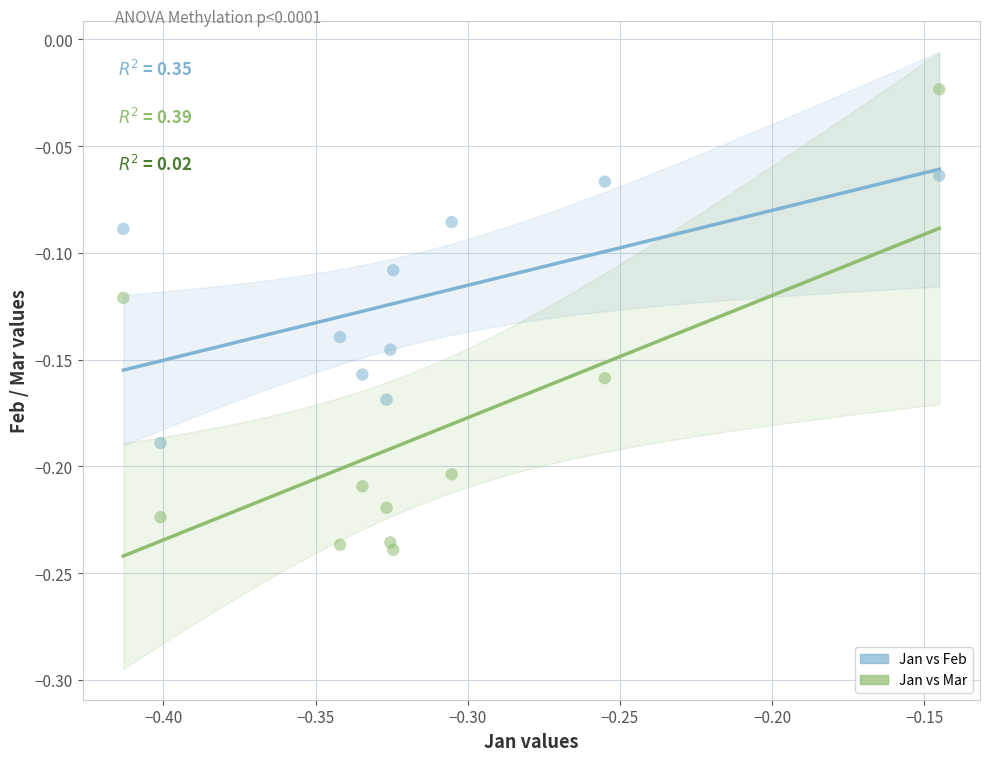

Which series has the largest Y range (max minus min)?

Jan vs Mar